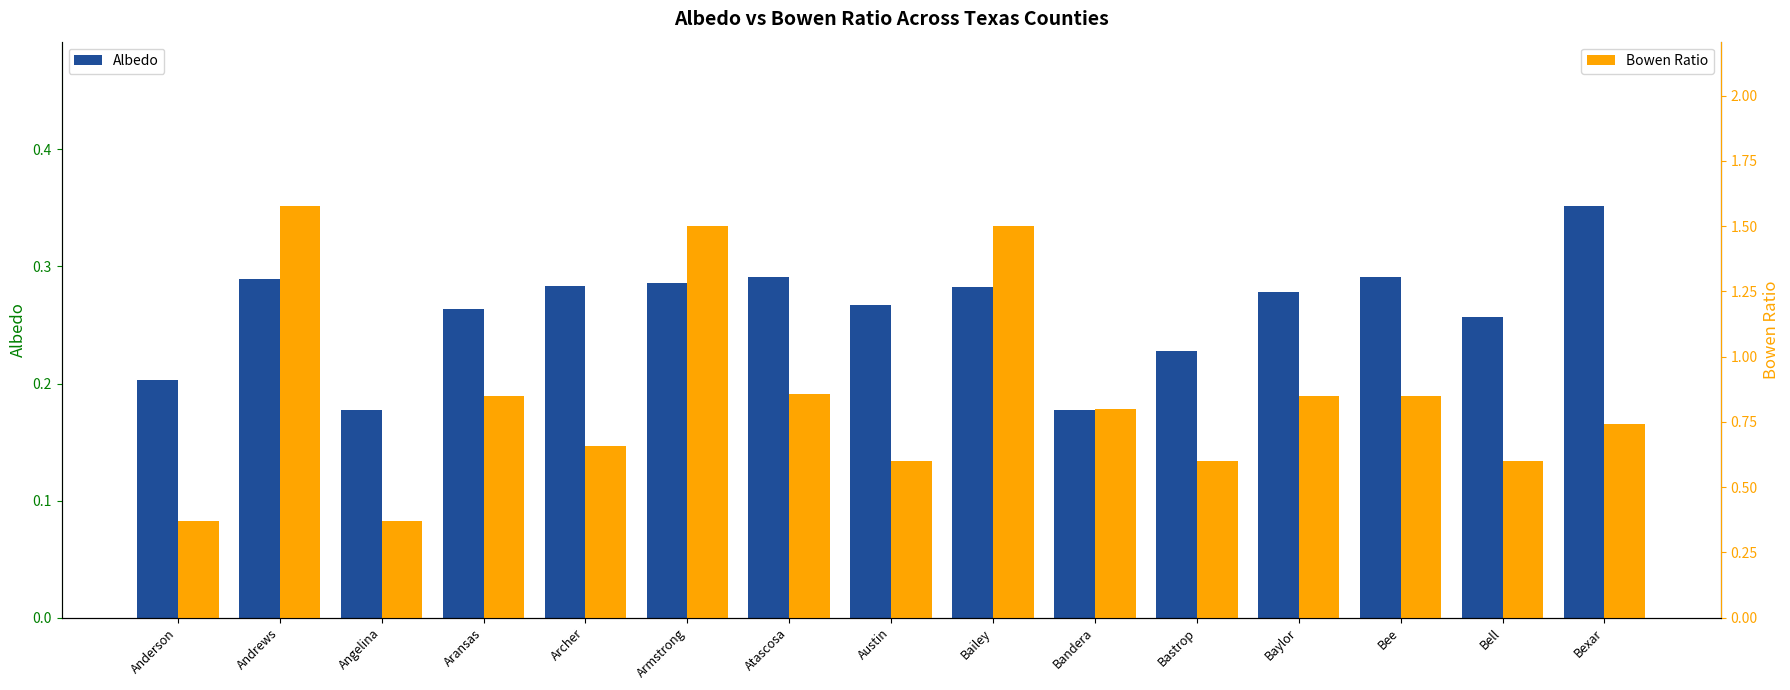

Which series has the largest total across all categories?

Bowen Ratio